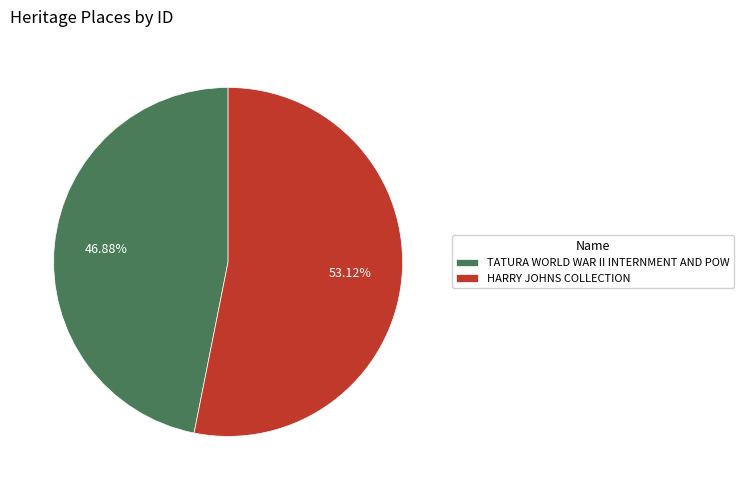

What is the largest slice in the pie chart?

HARRY JOHNS COLLECTION